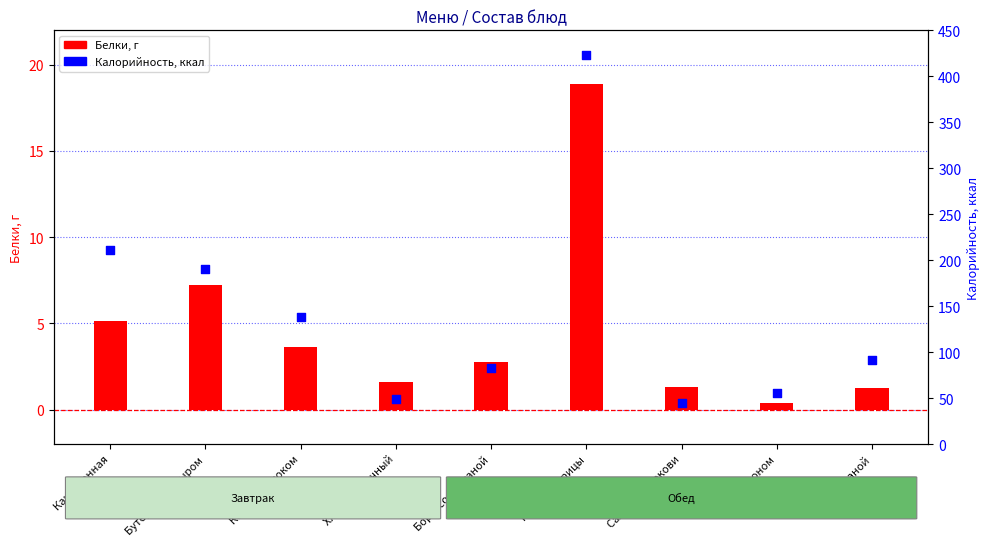

Which series reaches the maximum Y coordinate?

Калорийность, ккал